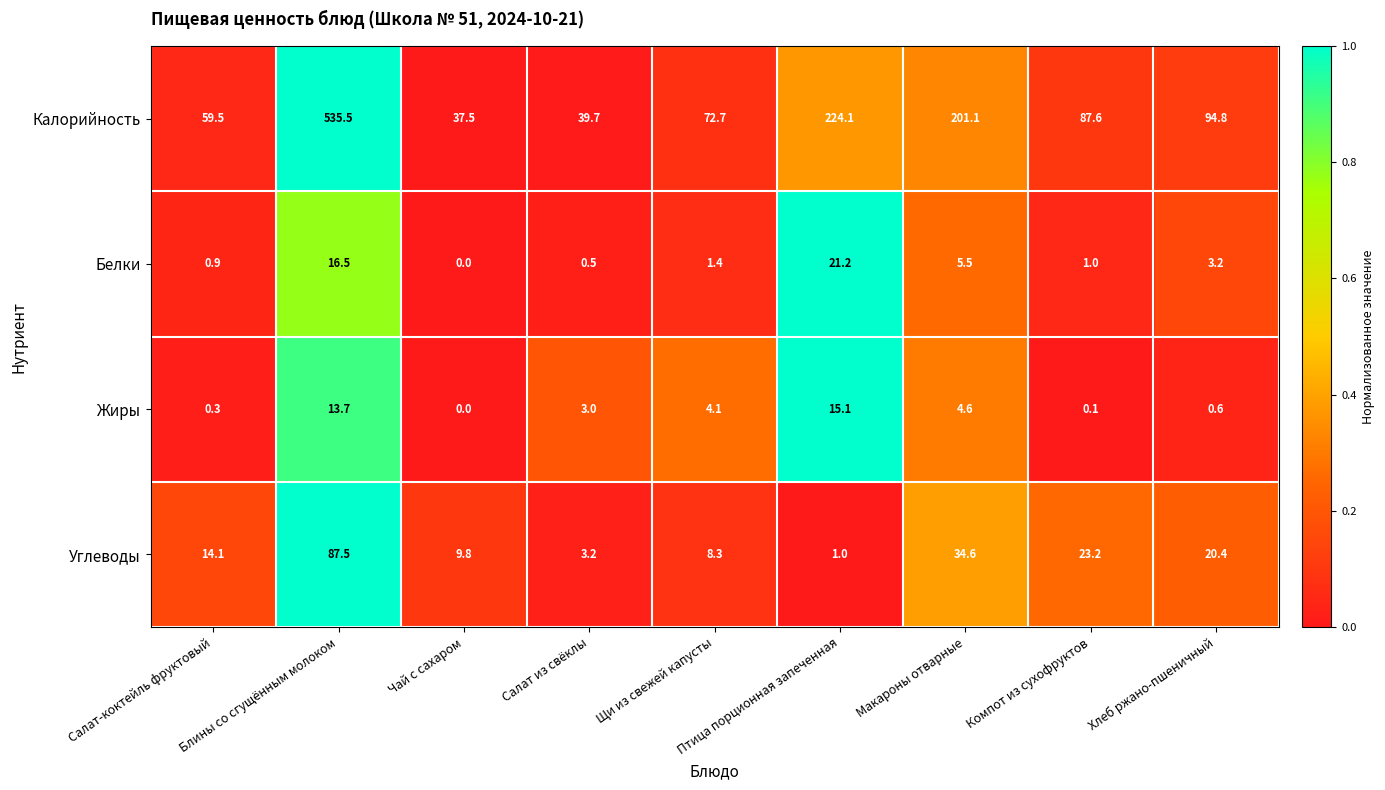

Rank the series by their maximum value, from lowest to highest.

Жиры, Белки, Углеводы, Калорийность